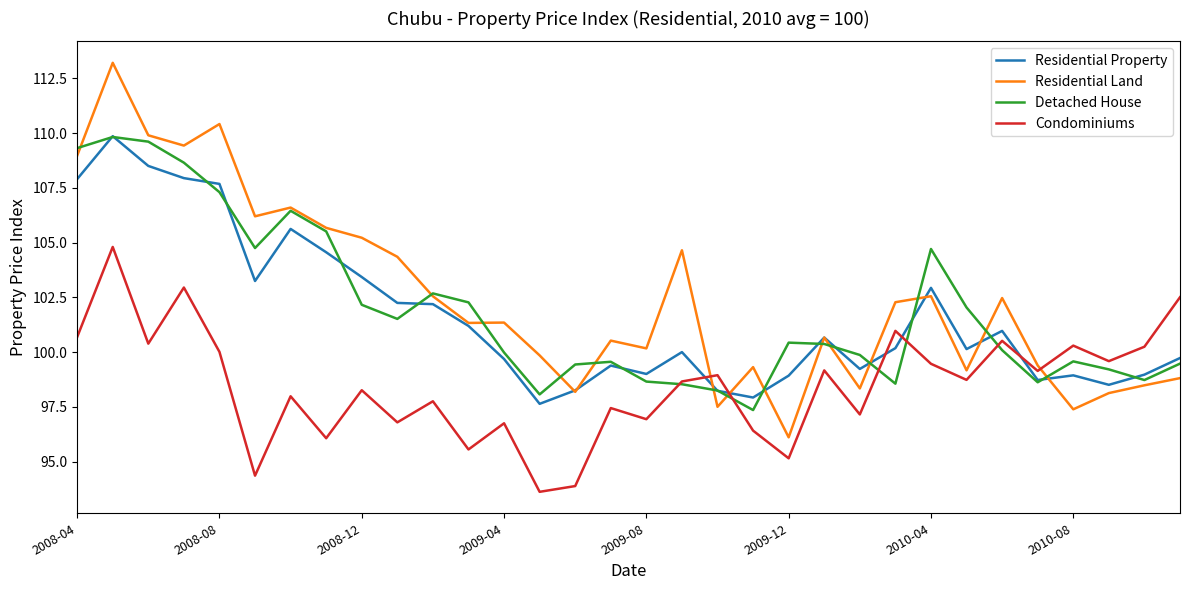

Which series has the widest spread of values?

Residential Land